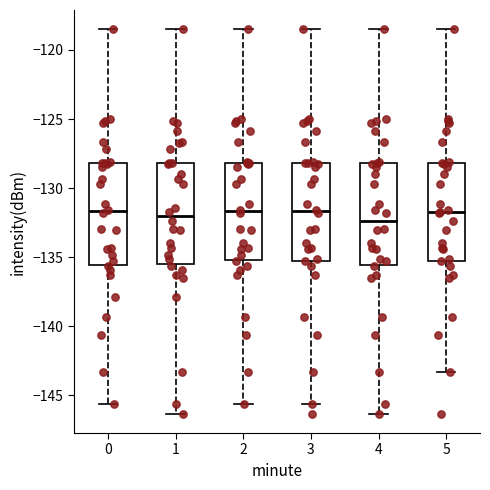

Reading left to right, transcribe this box plot: for each box, give where its median line is, the range the box spans, and where its two whiskers end, as read against the y-axis. The values are not printed on the chart, so give them approximately, as read against the axis.

0: median -131.5, box -135.5 to -128.0, whiskers -145.5 to -118.5
1: median -132.0, box -135.5 to -128.0, whiskers -146.5 to -118.5
2: median -131.5, box -135.0 to -128.0, whiskers -145.5 to -118.5
3: median -131.5, box -135.5 to -128.0, whiskers -145.5 to -118.5
4: median -132.5, box -135.5 to -128.0, whiskers -146.5 to -118.5
5: median -132.0, box -135.5 to -128.0, whiskers -143.5 to -118.5